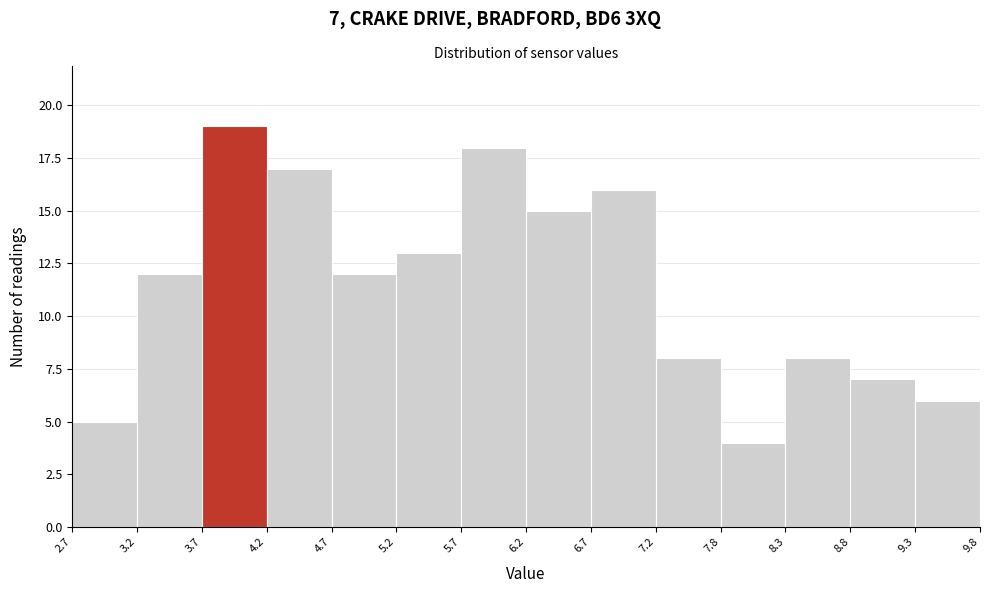

Which range on the x-axis has the tallest bar?

3.7 to 4.2